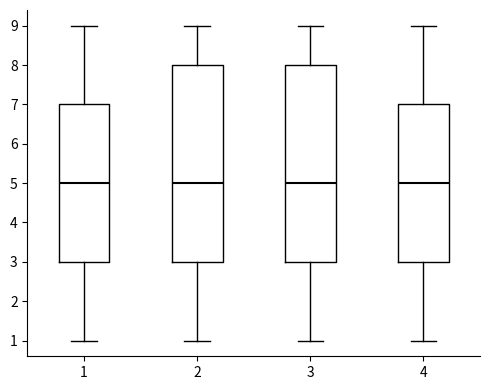

Reading left to right, transcribe this box plot: for each box, give where its median line is, the range the box spans, and where its two whiskers end, as read against the y-axis. The values are not printed on the chart, so give them approximately, as read against the axis.

1: median 5, box 3 to 7, whiskers 1 to 9
2: median 5, box 3 to 8, whiskers 1 to 9
3: median 5, box 3 to 8, whiskers 1 to 9
4: median 5, box 3 to 7, whiskers 1 to 9